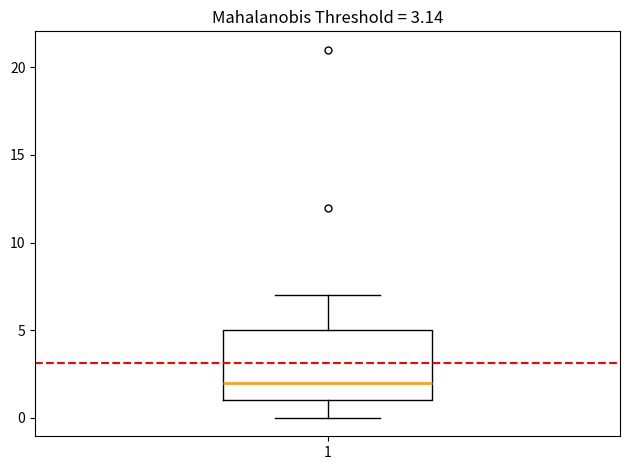

Transcribe this box plot: give where the median line is, the range the box spans, and where the two whiskers end, as read against the y-axis. The values are not printed on the chart, so give them approximately, as read against the axis.

median 2, box 1 to 5, whiskers 0 to 7